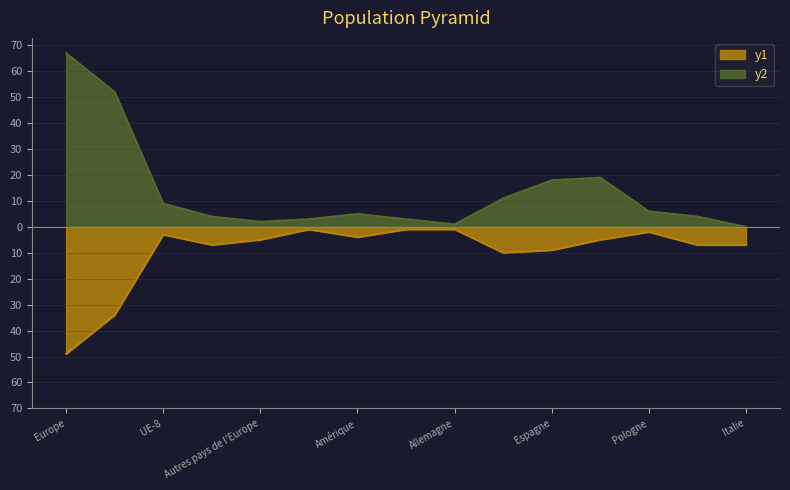

Is it true that Hommes equals 6 at Pologne?

True